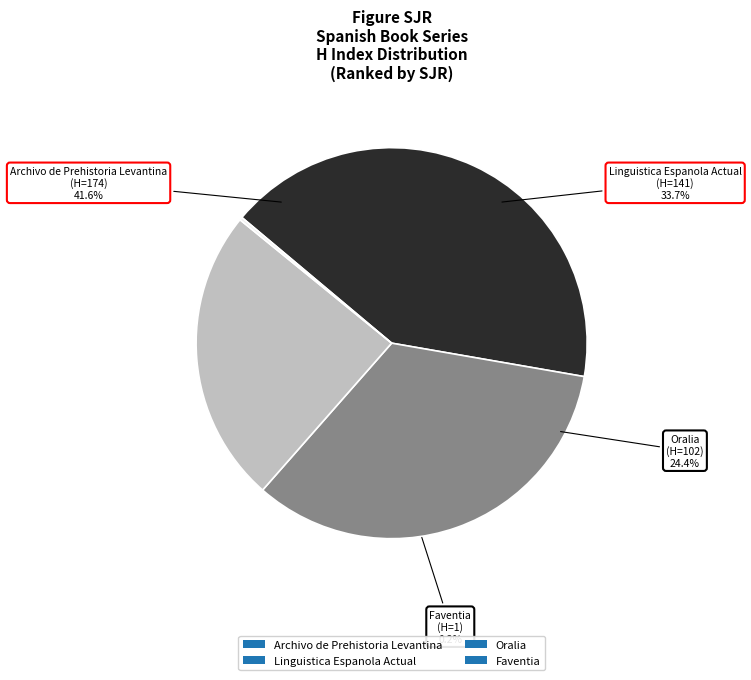

True or false: Linguistica Espanola Actual accounts for 28% of the total.

False